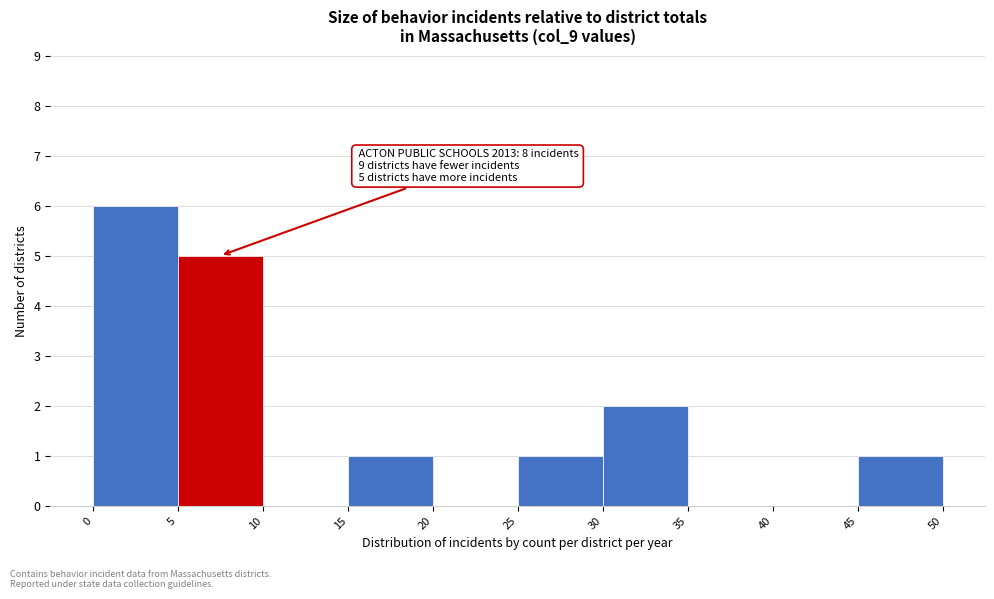

Over which range of the x-axis is the bar tallest?

0 to 5